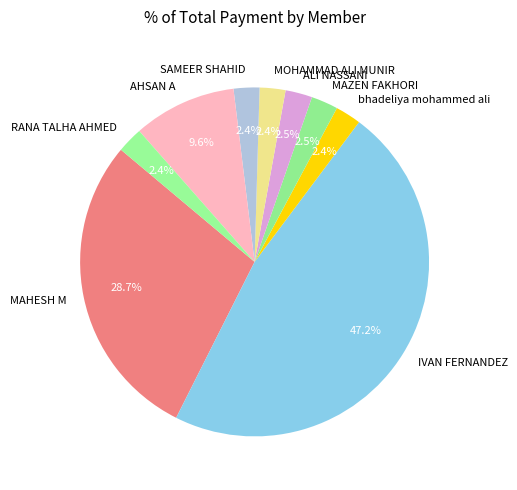

What is the largest slice in the pie chart?

IVAN FERNANDEZ